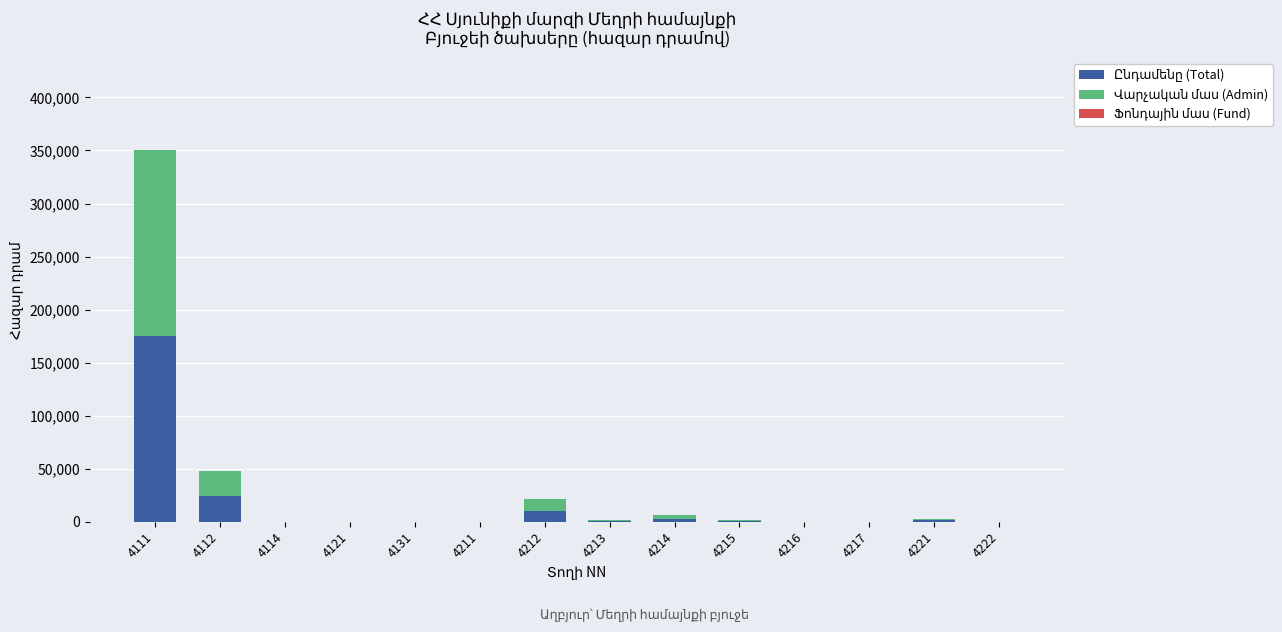

Does the chart contain stacked bars?

Yes